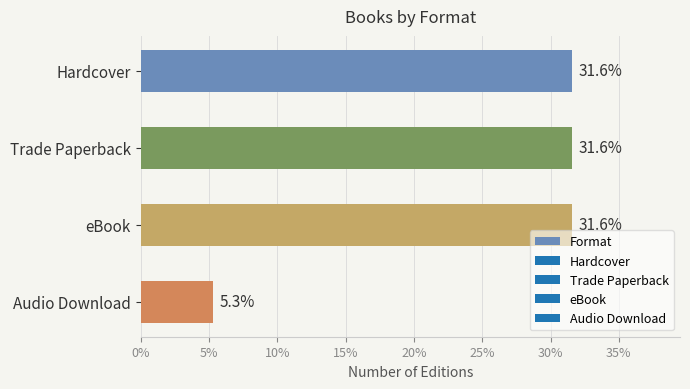

The value at Audio Download is 5.3. True or false?

True